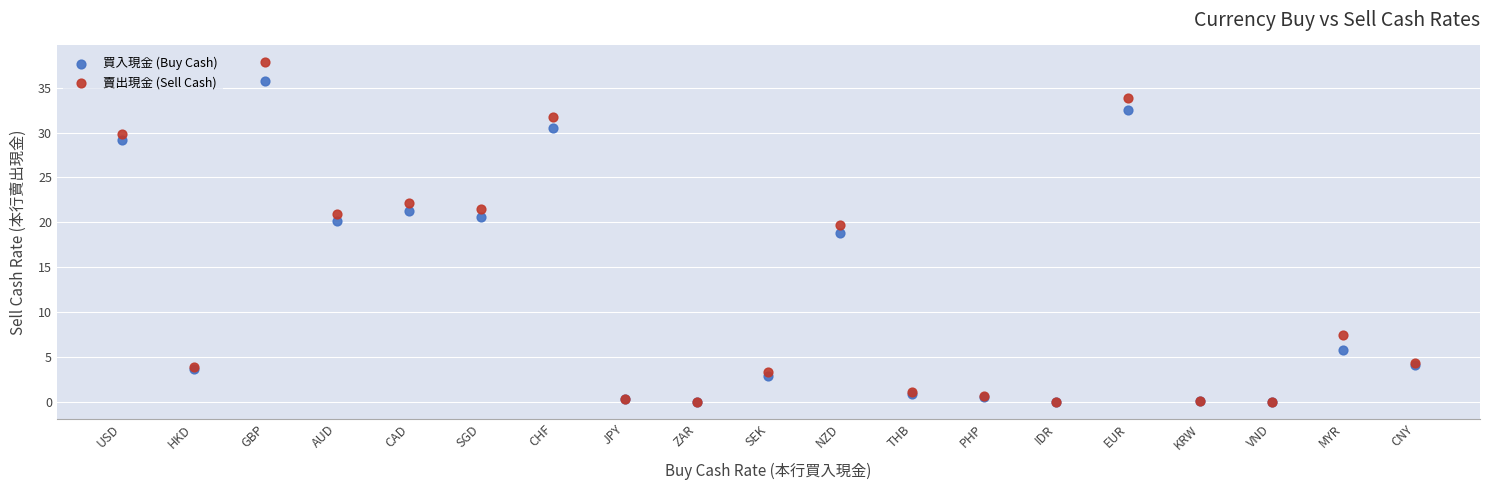

Which series has the widest spread of Y values?

賣出現金 (Sell Cash)